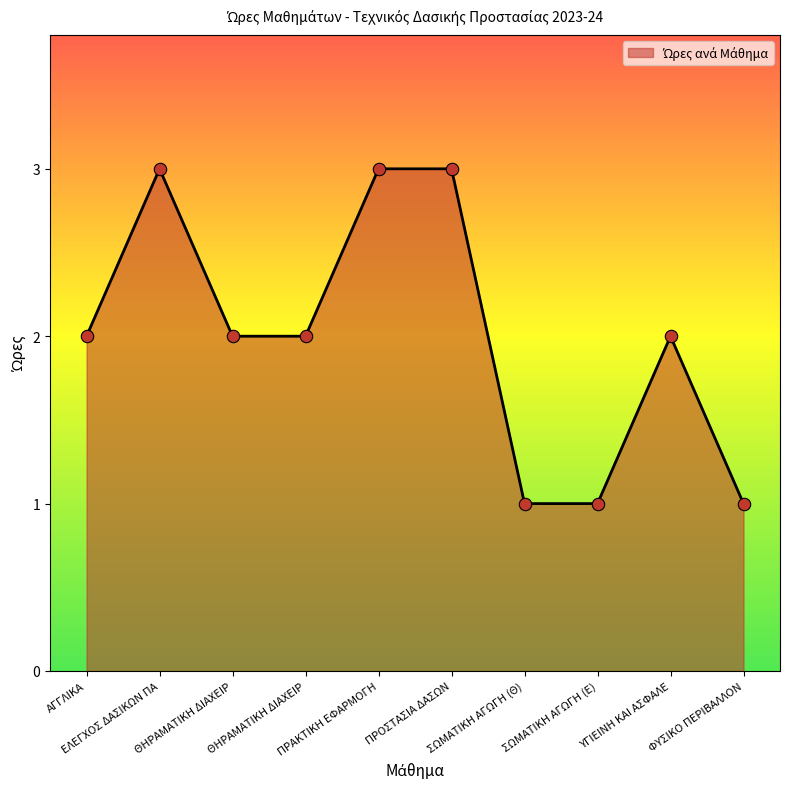

What is the change in value from ΑΓΓΛΙΚΑ to ΠΡΟΣΤΑΣΙΑ ΔΑΣΩΝ?

+1